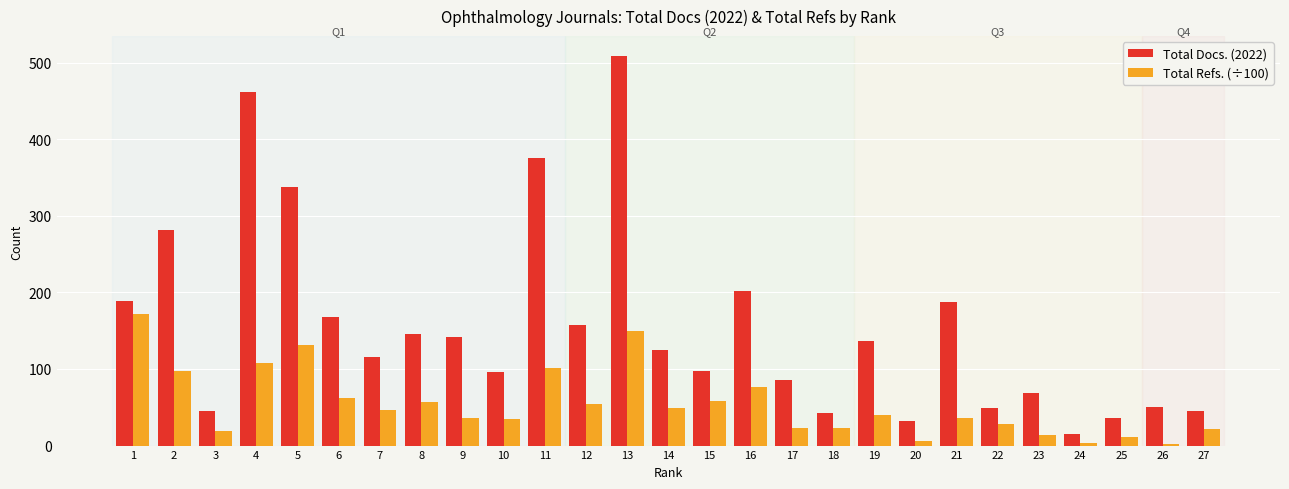

What is the sum of all Total Docs. (2022) values?

4195.0